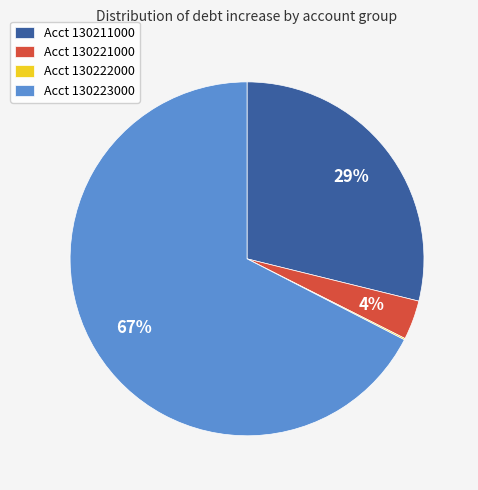

What is the largest slice in the pie chart?

Acct 130223000